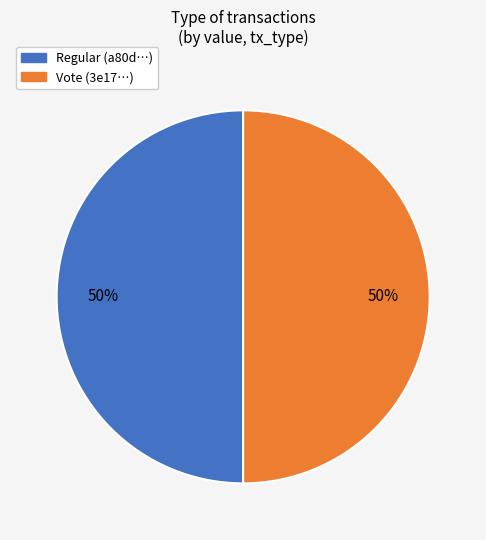

What is the ratio of the value at Regular to the value at Vote?

1.0